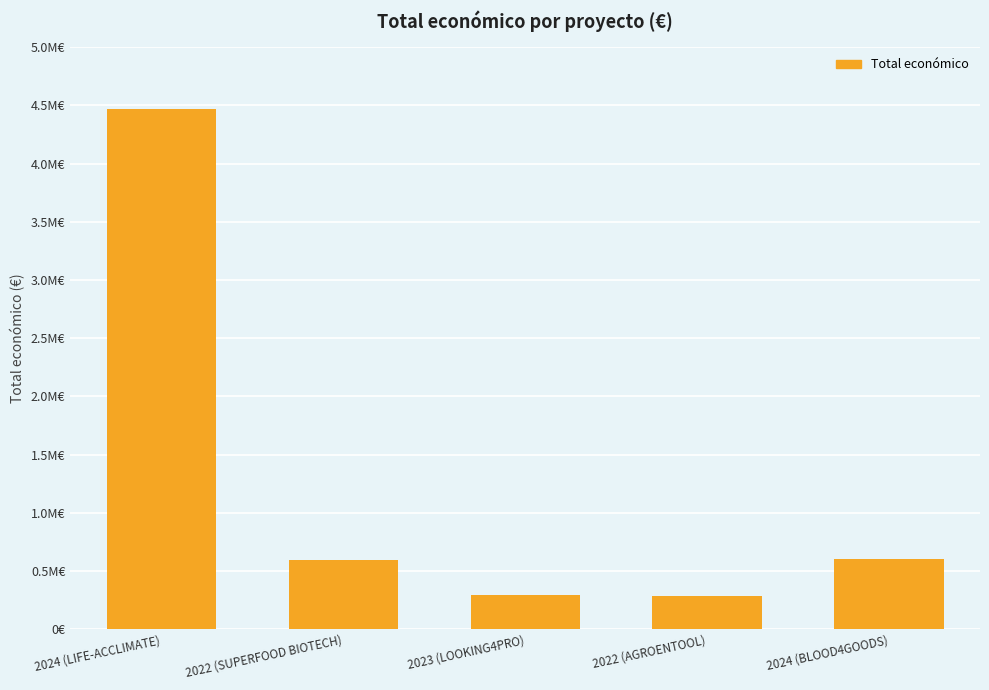

Which label corresponds to the smallest value in the chart?

2022 (AGROENTOOL)